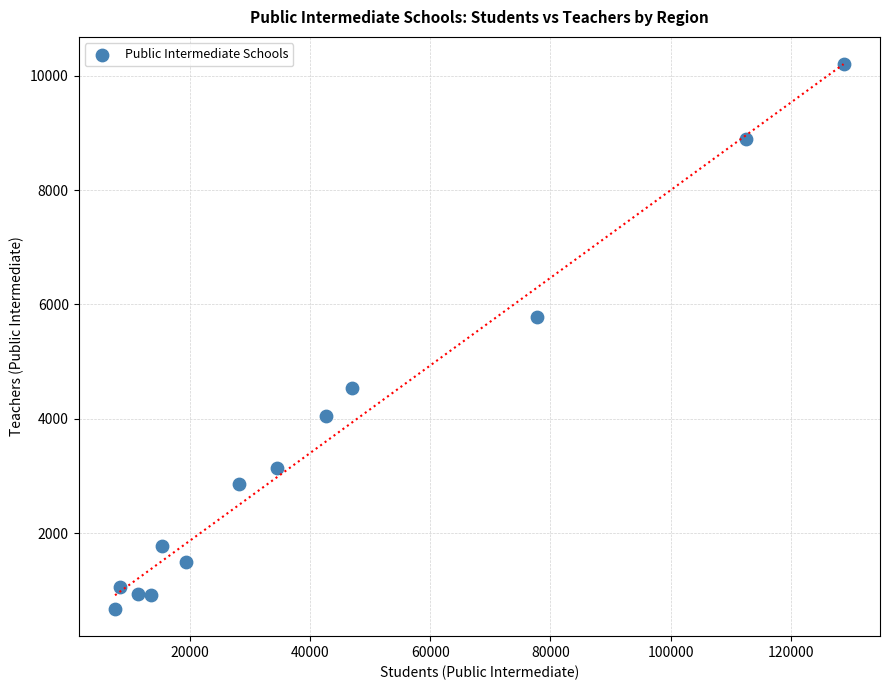

What is the range of Y values (max minus min)?

9519